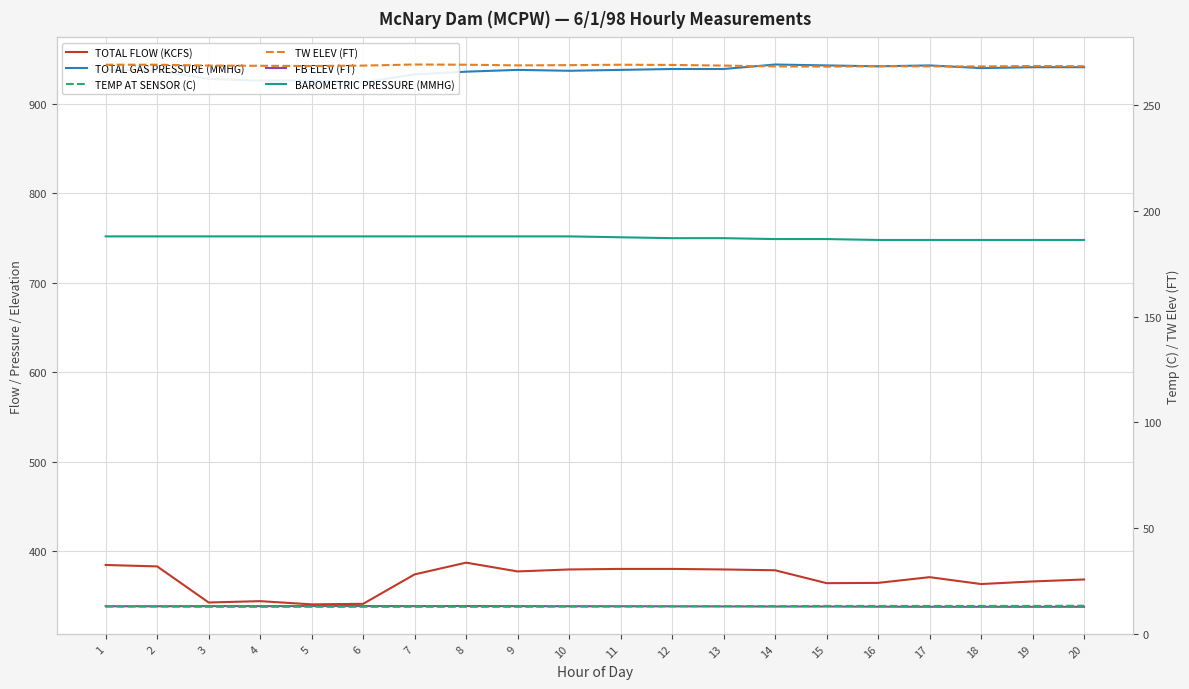

Reading left to right, list all the values displayed in this chart.

TOTAL FLOW (KCFS): 384.9	383.3	343.0	344.5	340.9	341.5	374.4	387.5	377.7	379.9	380.5	380.5	379.9	379.0	364.6	364.9	371.3	363.6	366.5	368.7
TOTAL GAS PRESSURE (MMHG): 938.0	937.0	928.0	926.0	926.0	924.0	933.0	936.0	938.0	937.0	938.0	939.0	939.0	944.0	943.0	942.0	943.0	940.0	941.0	941.0
FB ELEV (FT): 338.8	338.8	338.9	338.9	339.0	339.0	338.9	339.0	338.9	338.8	338.8	338.7	338.6	338.5	338.5	338.3	338.2	338.2	338.2	338.2
BAROMETRIC PRESSURE (MMHG): 752.0	752.0	752.0	752.0	752.0	752.0	752.0	752.0	752.0	752.0	751.0	750.0	750.0	749.0	749.0	748.0	748.0	748.0	748.0	748.0
TEMP AT SENSOR (C): 12.8	12.8	12.7	12.7	12.7	12.7	12.7	12.7	12.7	12.8	12.8	12.9	13.0	13.0	13.1	13.1	13.1	13.1	13.1	13.2
TW ELEV (FT): 269.2	269.2	268.8	268.7	268.6	268.8	269.3	269.2	268.9	269.0	269.2	269.1	268.8	268.4	268.3	268.5	268.4	268.4	268.6	268.5